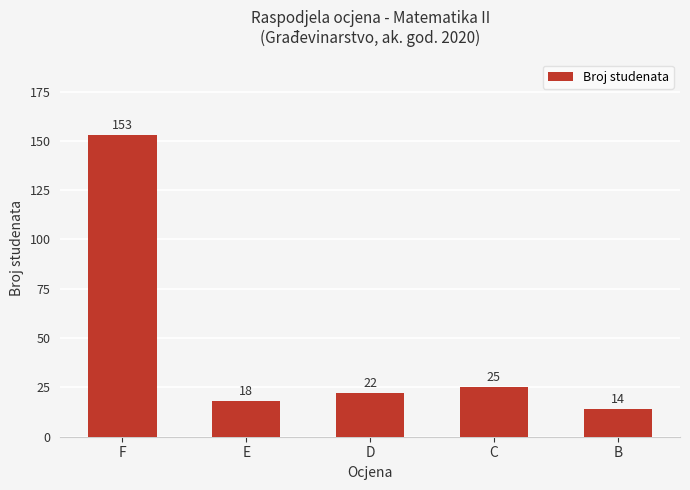

What is the change in value from D to B?

-8